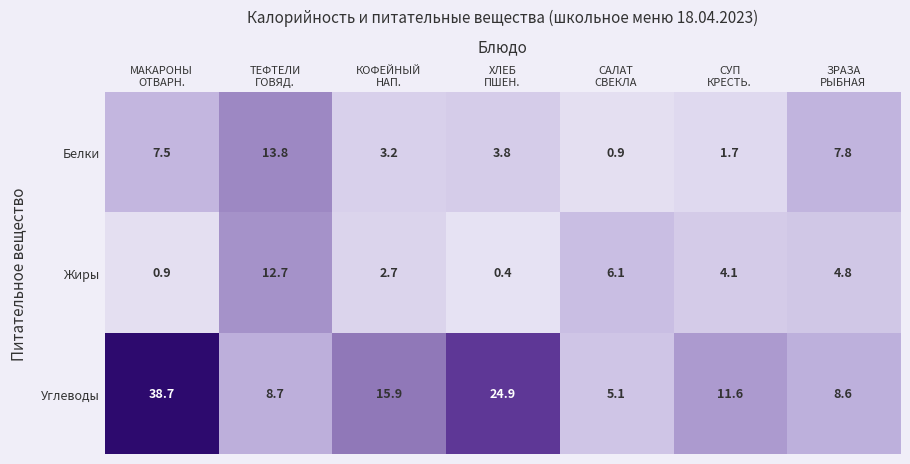

What is the spread (max minus min) of values at САЛАТ
СВЕКЛА?

5.2